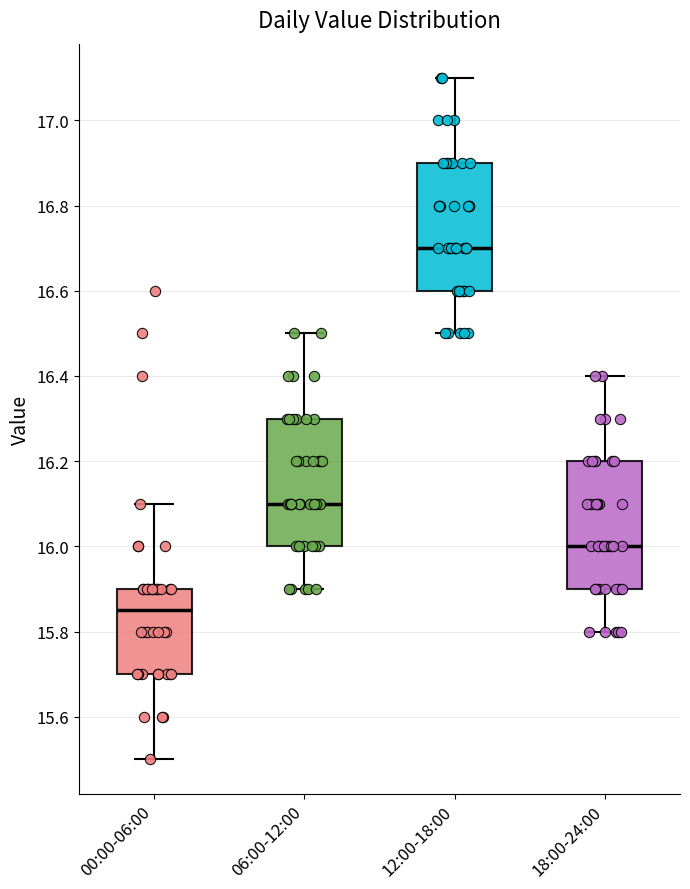

Which box has the lowest median line?

00:00-06:00